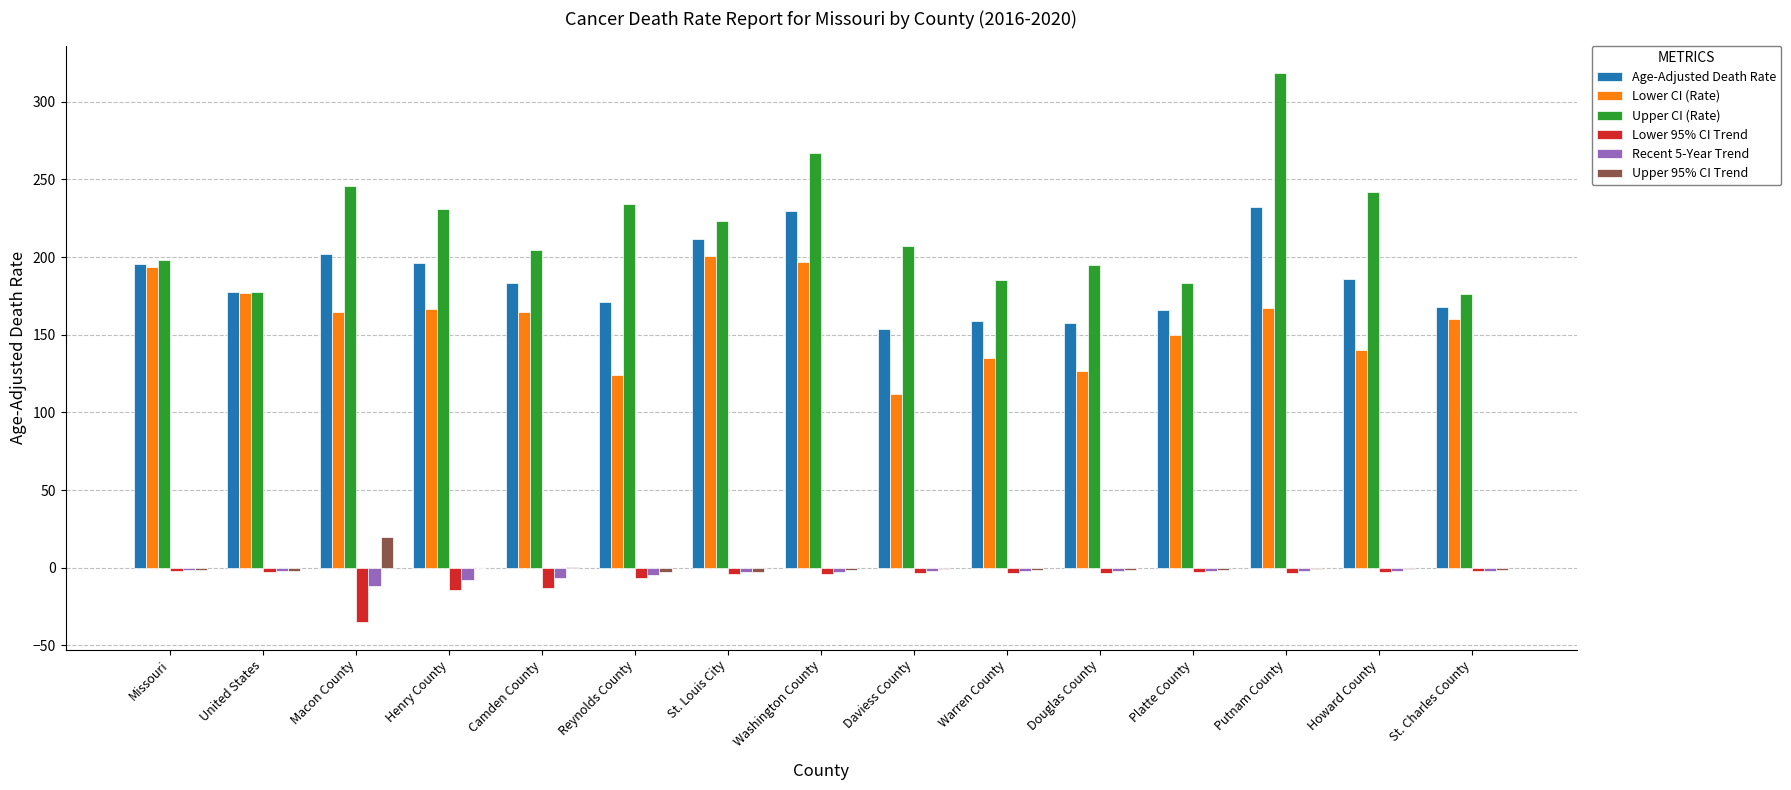

Which category has the highest value across all series?

Putnam County